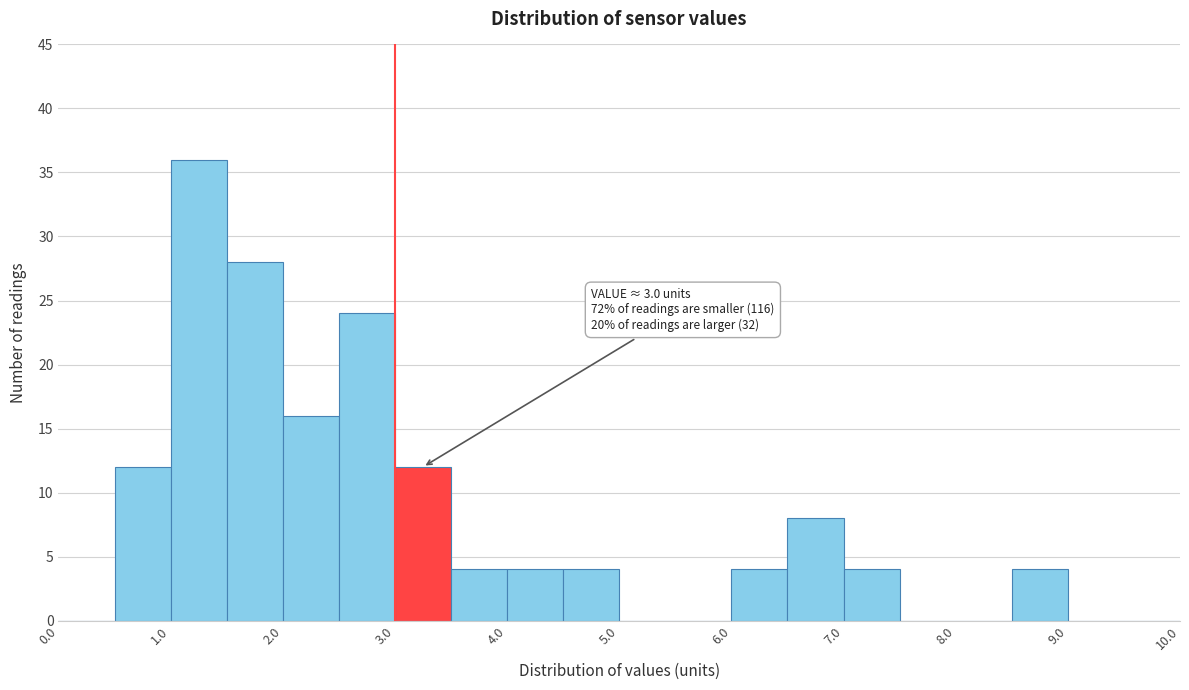

Over which range of the x-axis is the bar tallest?

1.0 to 1.5